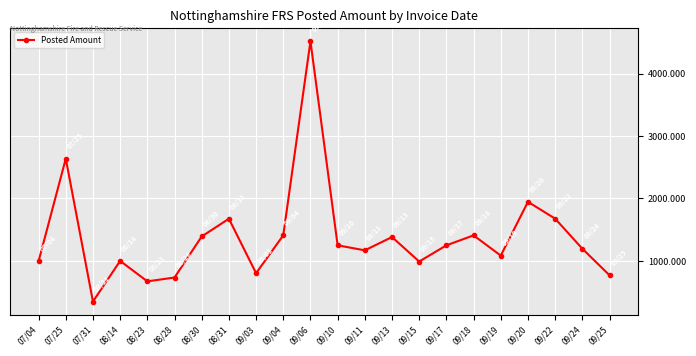

Which has a higher value, 07/31 or 07/25?

07/25